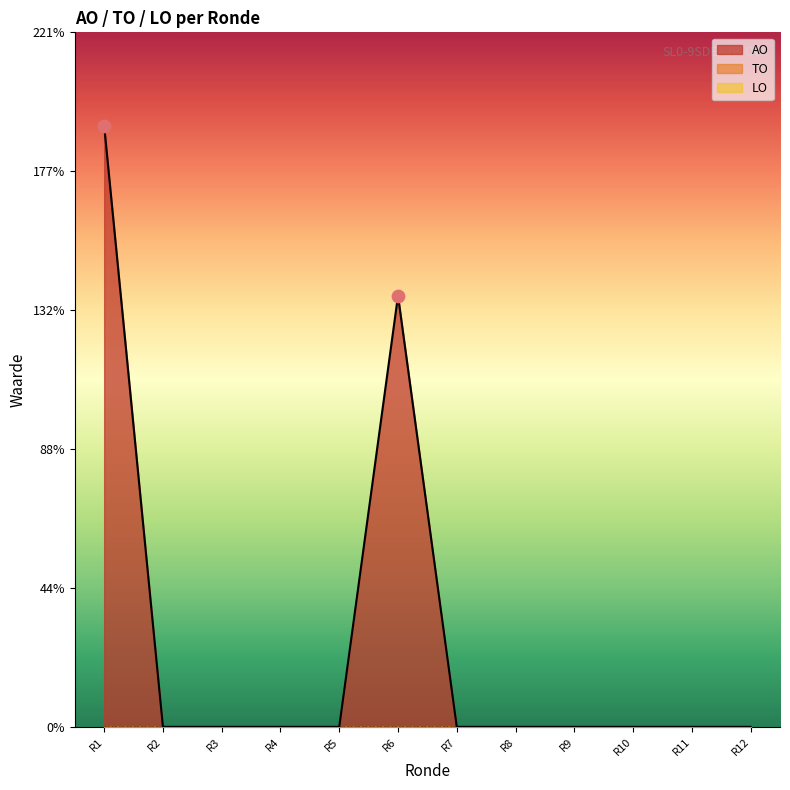

Which series contains the highest Y value?

AO